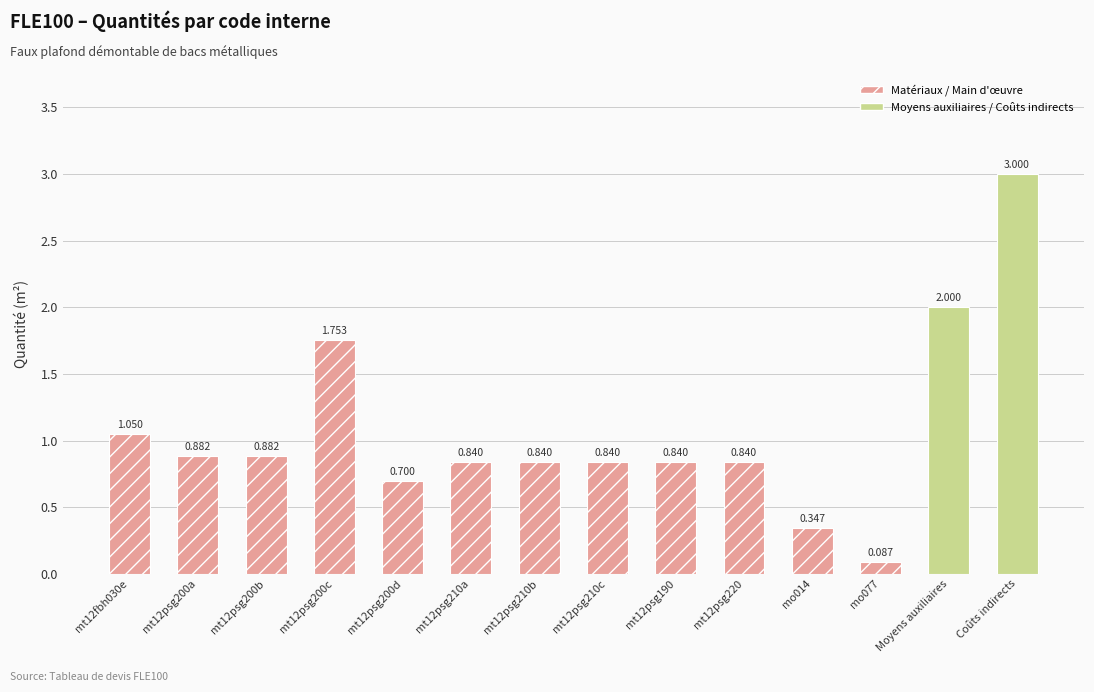

What is the difference between the second highest and minimum values?

1.9